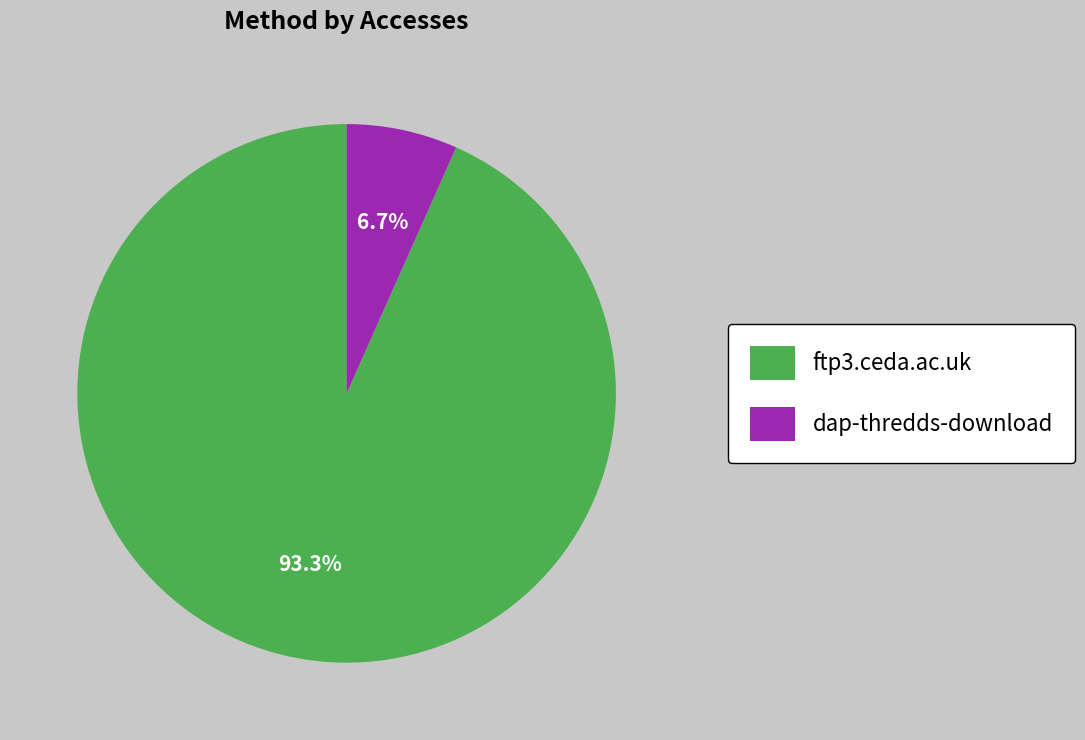

Is it true that dap-thredds-download is 15% of the pie?

False